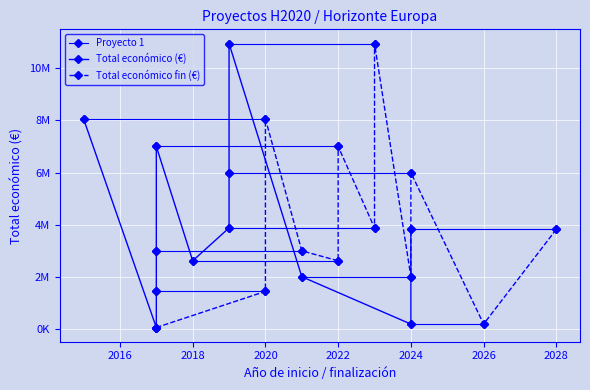

Is it true that the value at 2018 is 4215913?

False